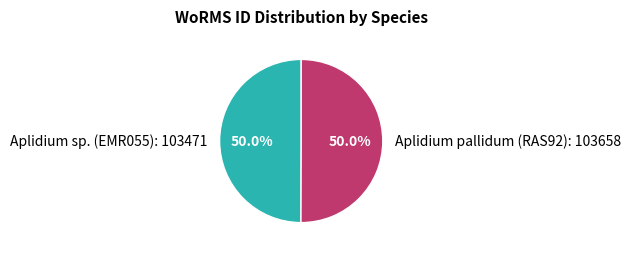

What portion of the pie excludes Aplidium pallidum (RAS92)?

50.0%